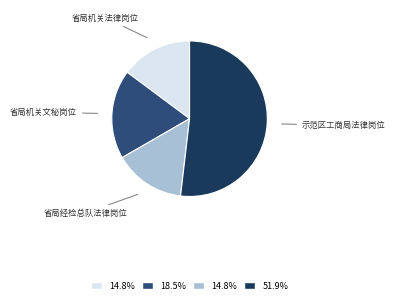

Is there any slice that represents more than half of the pie?

Yes